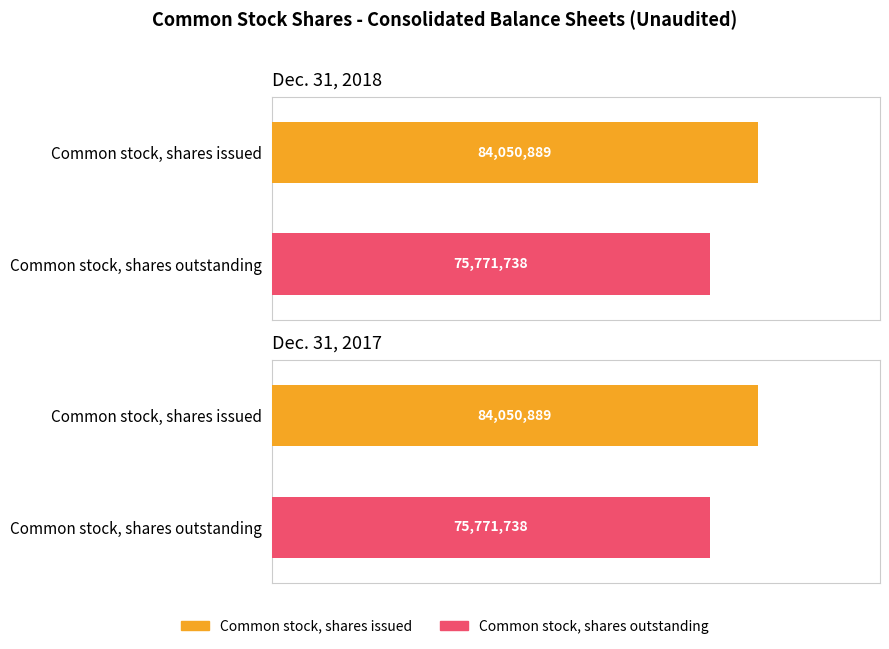

At how many categories does at least one series exceed 82767704?

1